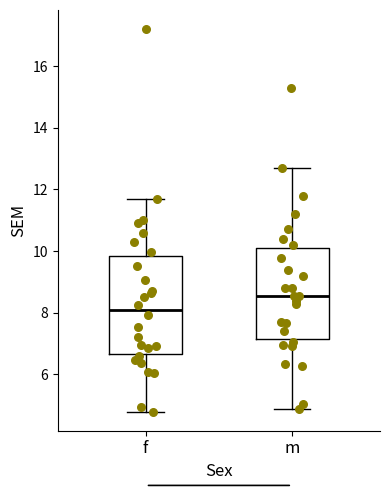

Comparing the boxes themselves (not the whiskers), which one is the tallest?

f